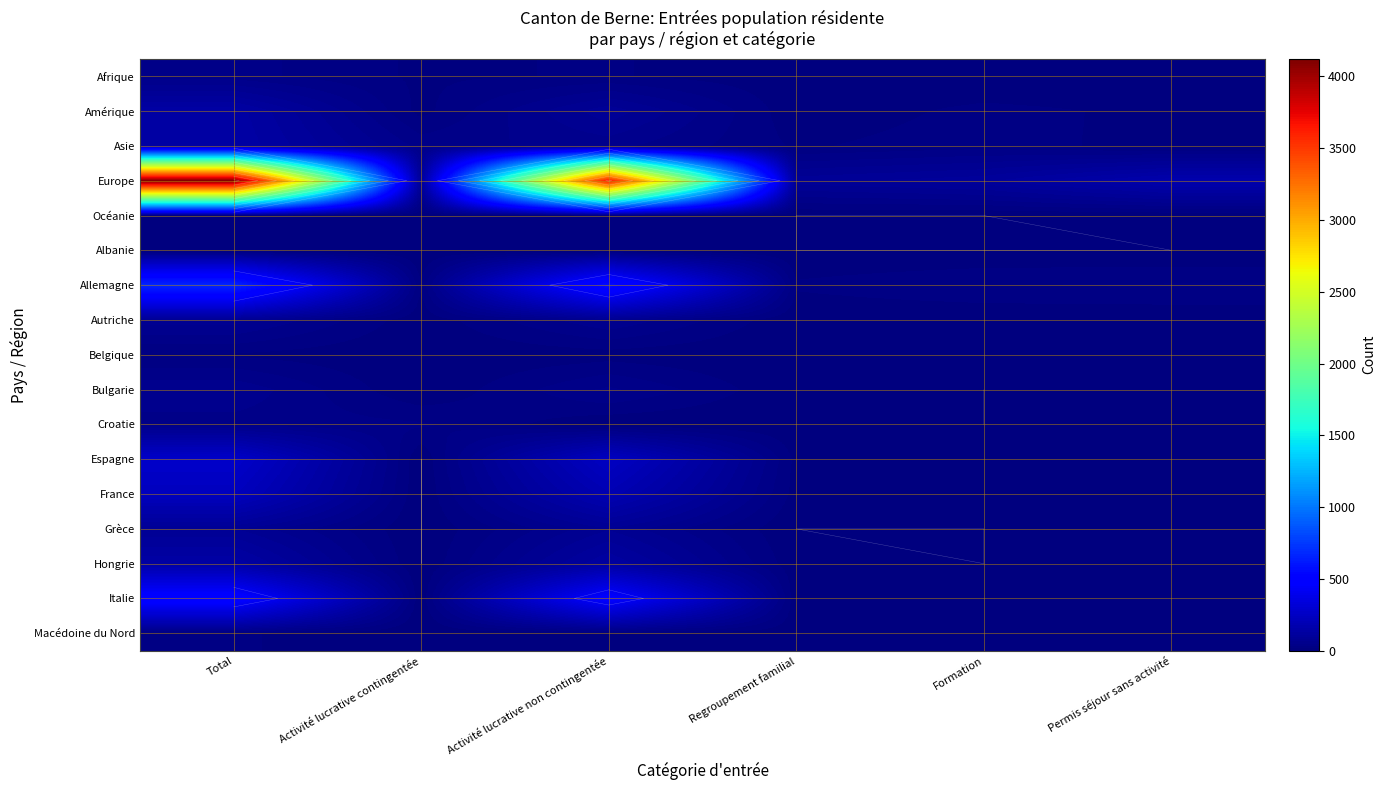

The value of Autriche at Formation is 1. True or false?

True